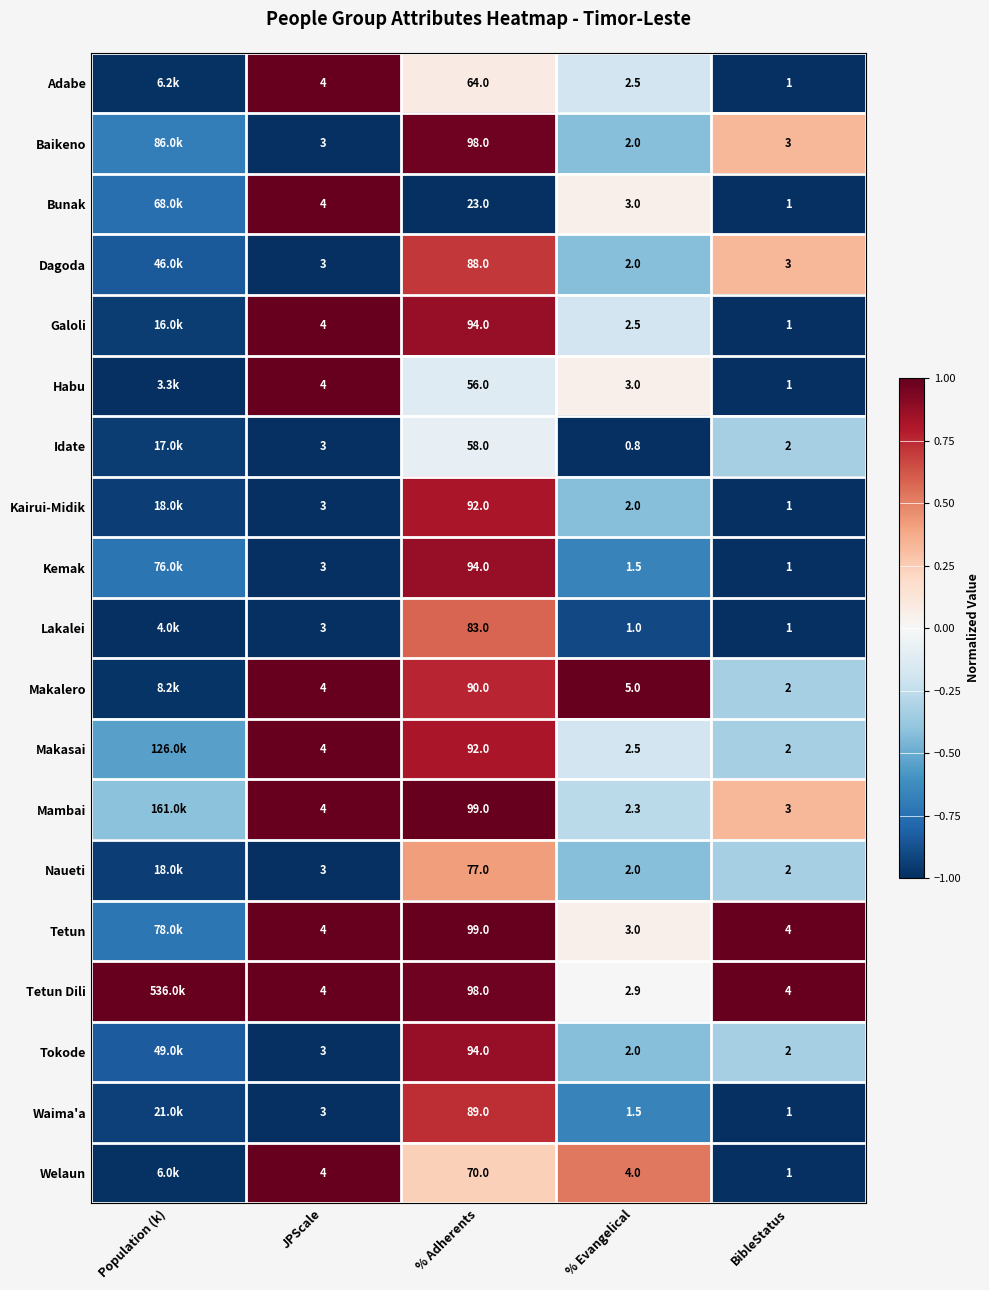

Rank the series by their maximum value, from highest to lowest.

Adabe, Bunak, Galoli, Habu, Makalero, Makasai, Mambai, Tetun, Tetun Dili, Welaun, Baikeno, Kemak, Tokode, Kairui-Midik, Waima'a, Dagoda, Lakalei, Naueti, Idate